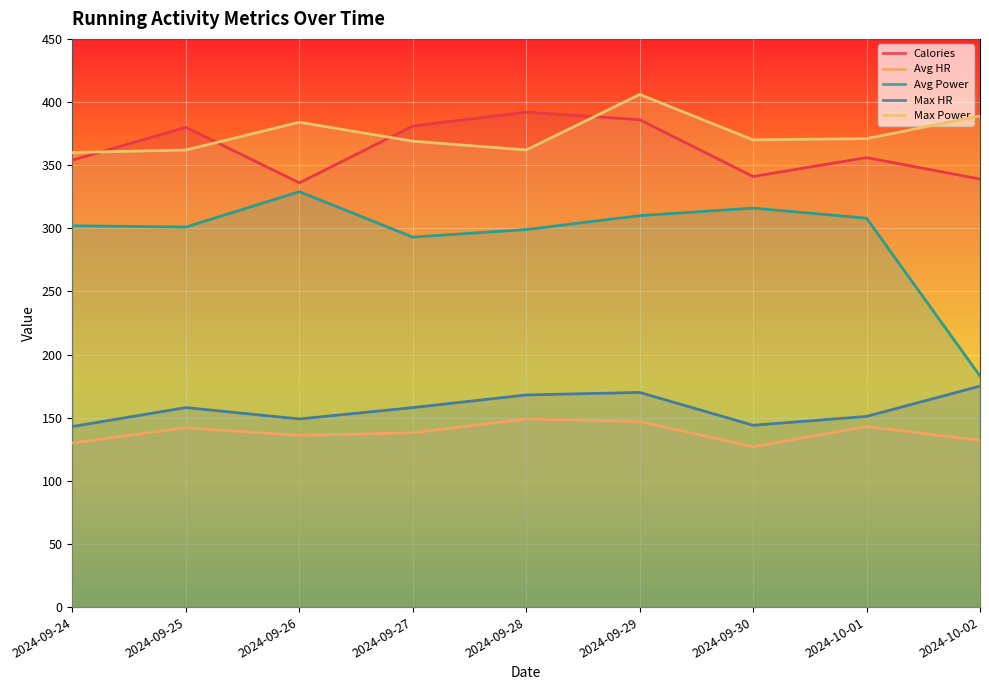

What is the difference between the highest and lowest values at 2024-09-29?

259